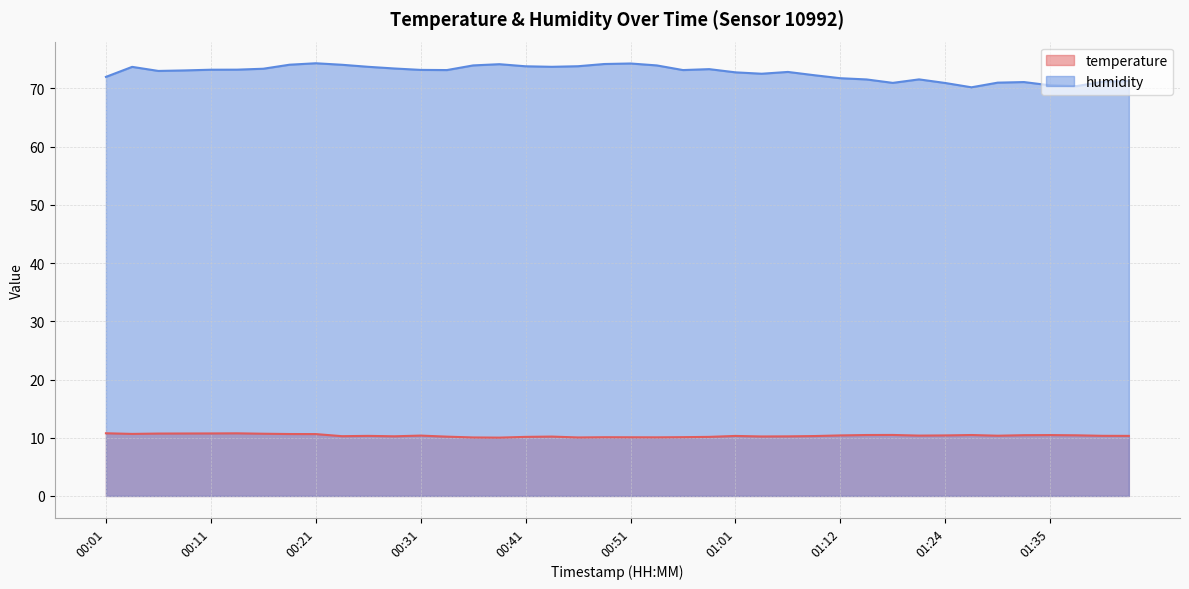

Rank the series at 00:51 from highest to lowest value.

humidity, temperature